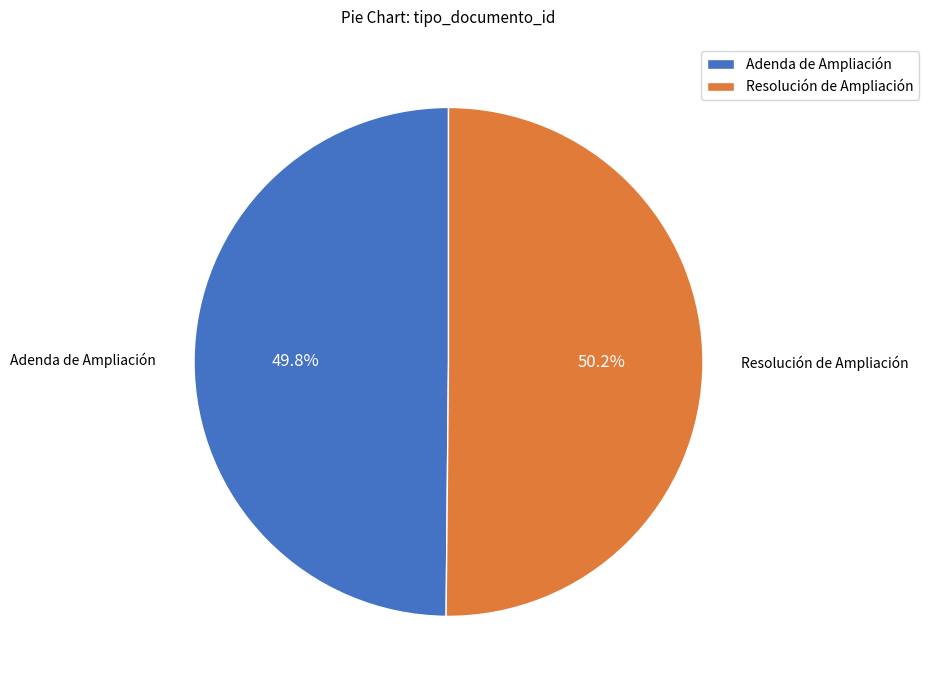

What is the ratio of the value at Adenda de Ampliación to the value at Resolución de Ampliación?

1.0